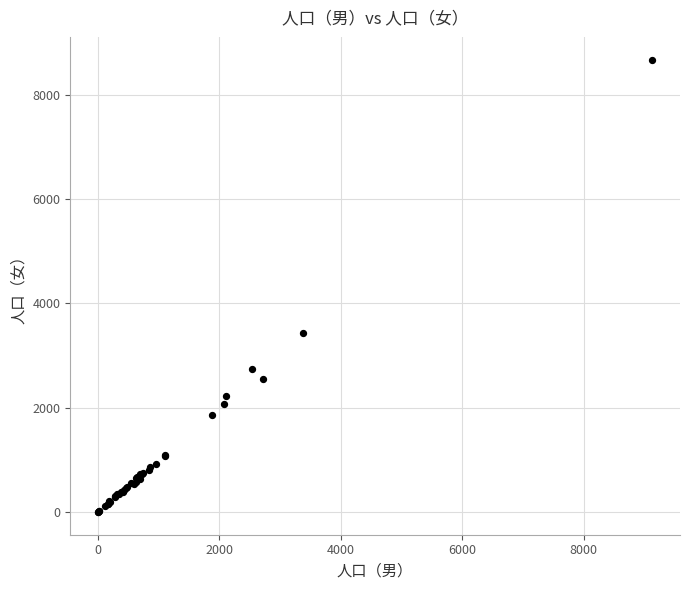

What Y value in the scatter plot is closest to 4338?

3439